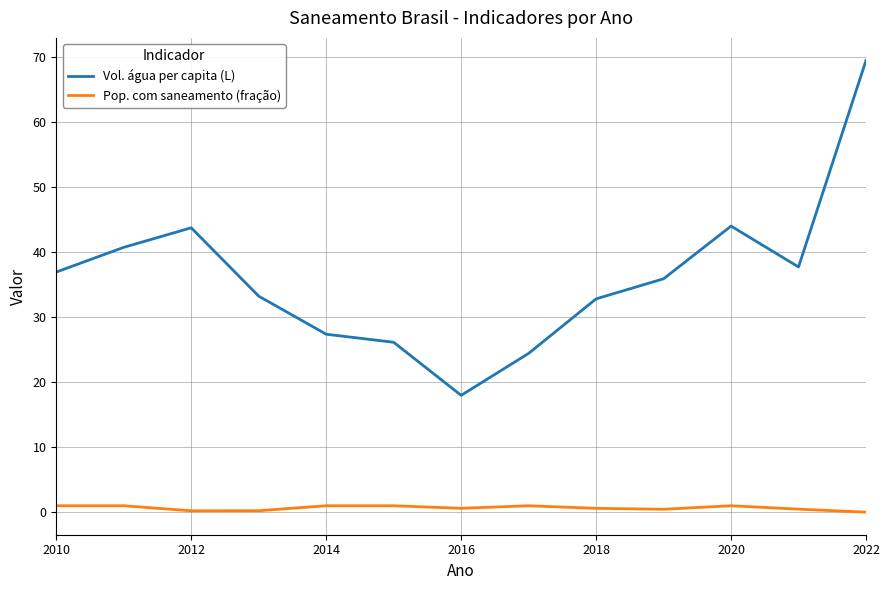

What is the maximum value shown in the chart?

69.5